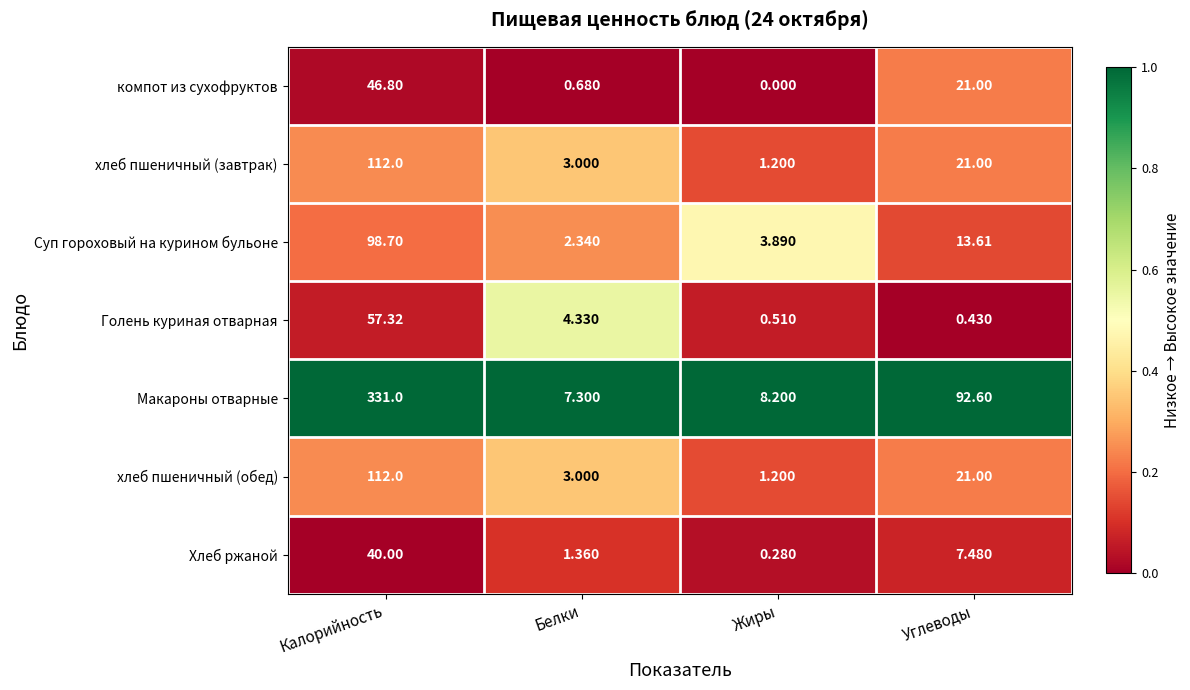

Rank the categories by Суп гороховый на курином бульоне value from lowest to highest.

Белки, Жиры, Углеводы, Калорийность